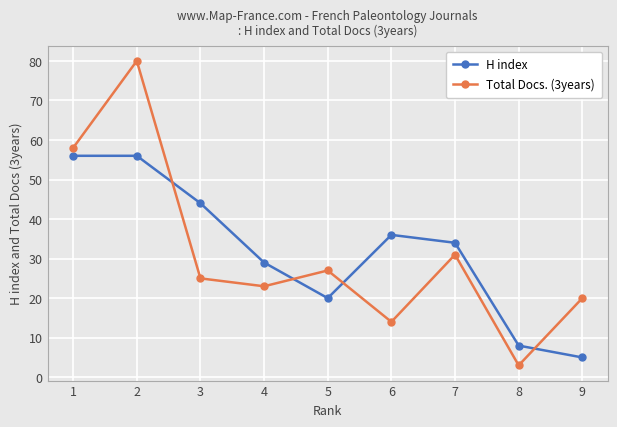

True or false: H index and Total Docs. (3years) cross at least once.

True